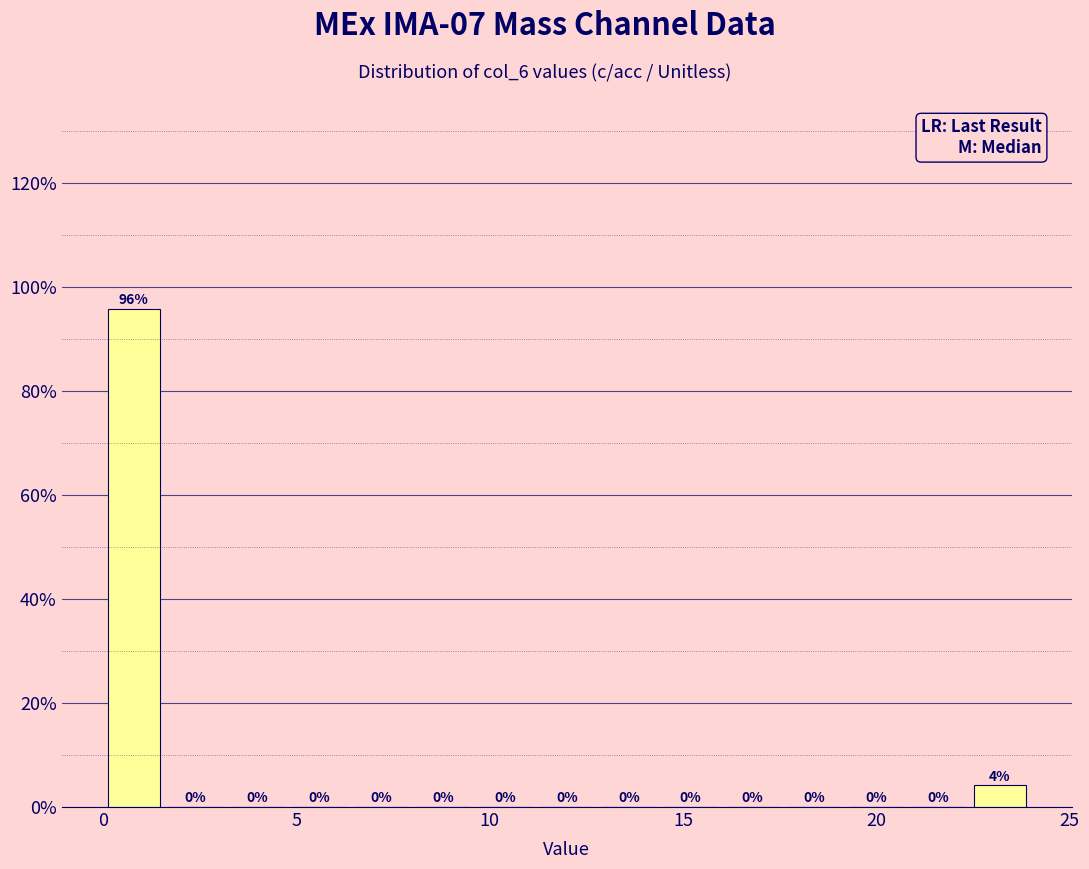

Read against the x-axis, roughly where is the centre of the tallest bar?

1.0